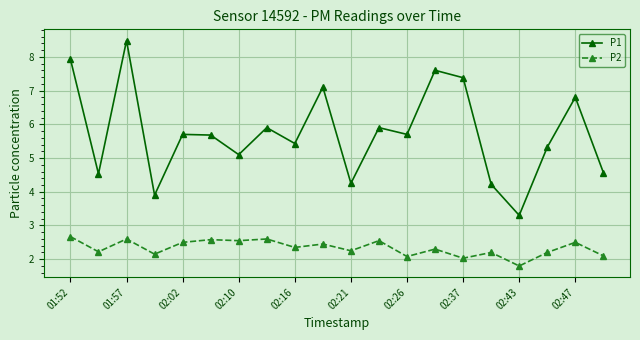

What is the smallest value displayed?

1.8